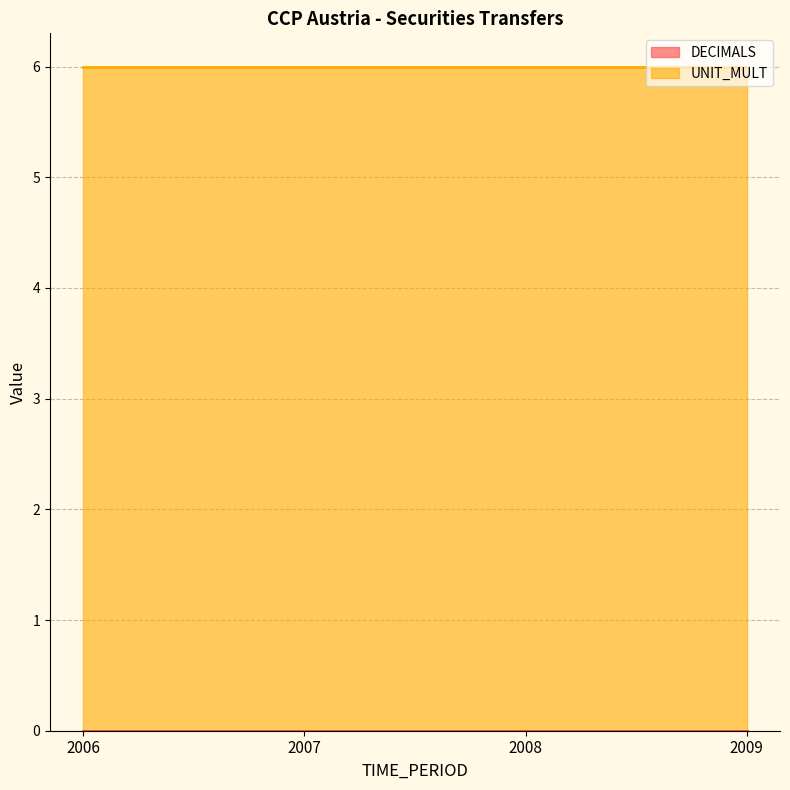

True or false: UNIT_MULT has more than 0 points higher than both neighbors.

False